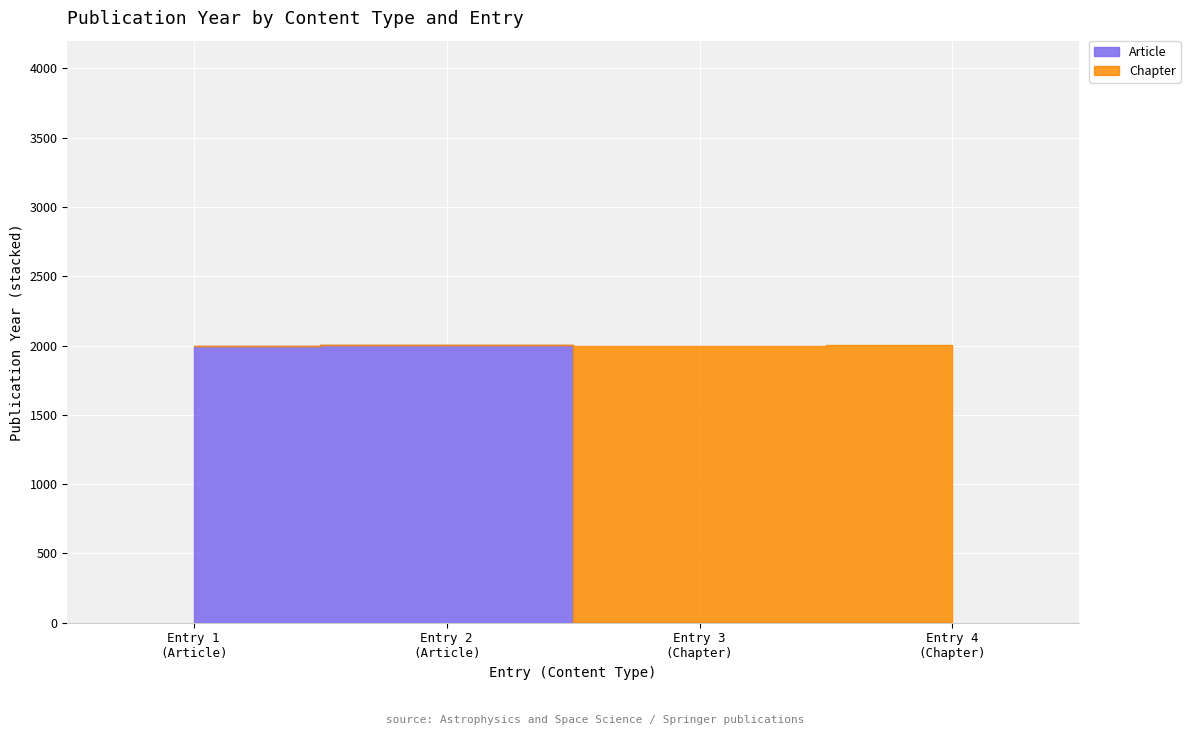

How many values in the Article series are below 2003?

1